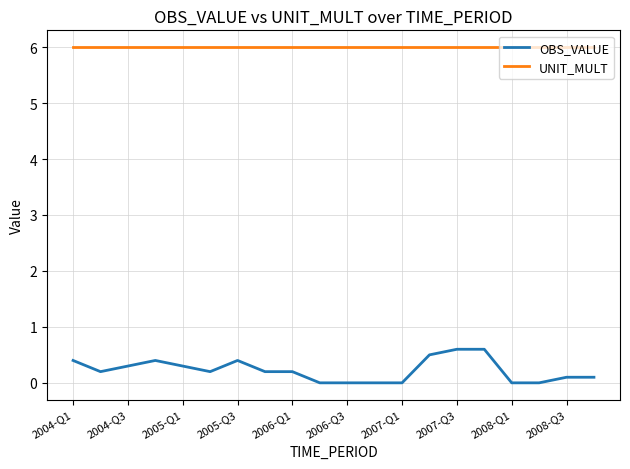

Reading left to right, list all the values displayed in this chart.

OBS_VALUE: 0.4	0.2	0.3	0.4	0.3	0.2	0.4	0.2	0.2	0.0	0.0	0.0	0.0	0.5	0.6	0.6	0.0	0.0	0.1	0.1
UNIT_MULT: 6.0	6.0	6.0	6.0	6.0	6.0	6.0	6.0	6.0	6.0	6.0	6.0	6.0	6.0	6.0	6.0	6.0	6.0	6.0	6.0